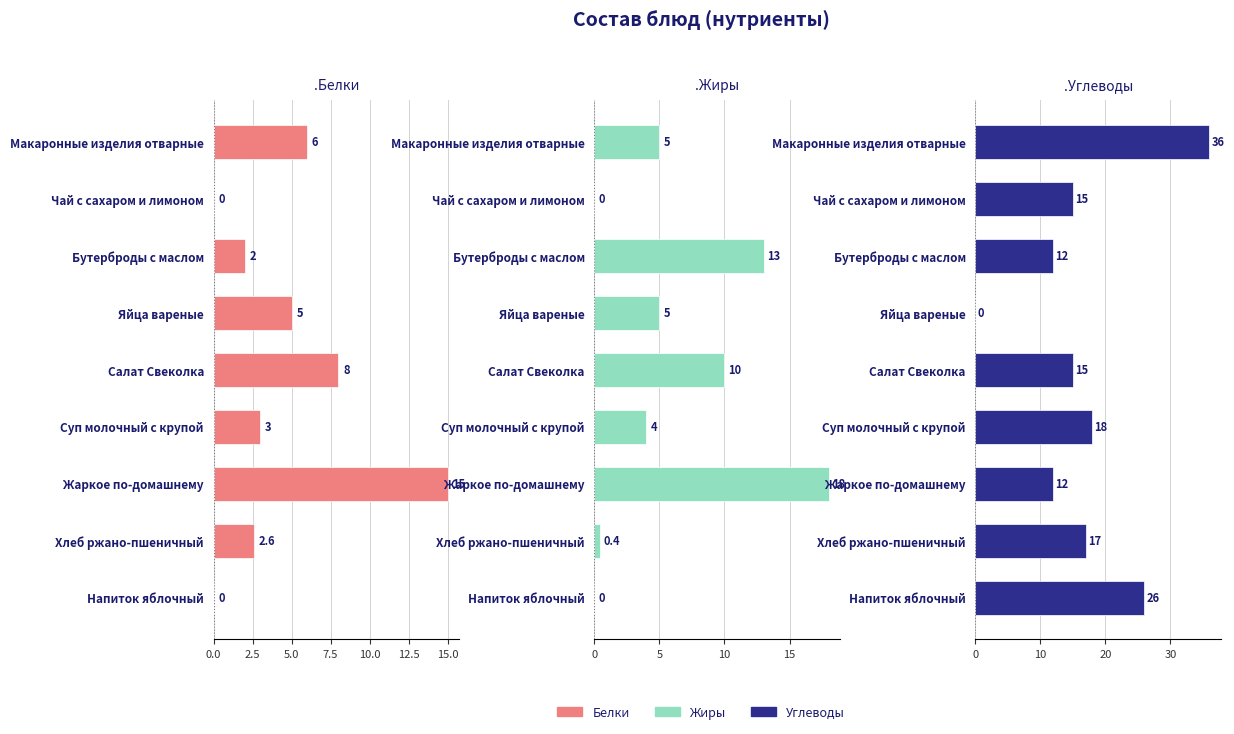

Reading left to right, transcribe all the data shown in this chart.

Белки: 6.0	0.0	2.0	5.0	8.0	3.0	15.0	2.6	0.0
Жиры: 5.0	0.0	13.0	5.0	10.0	4.0	18.0	0.4	0.0
Углеводы: 36.0	15.0	12.0	0.0	15.0	18.0	12.0	17.0	26.0